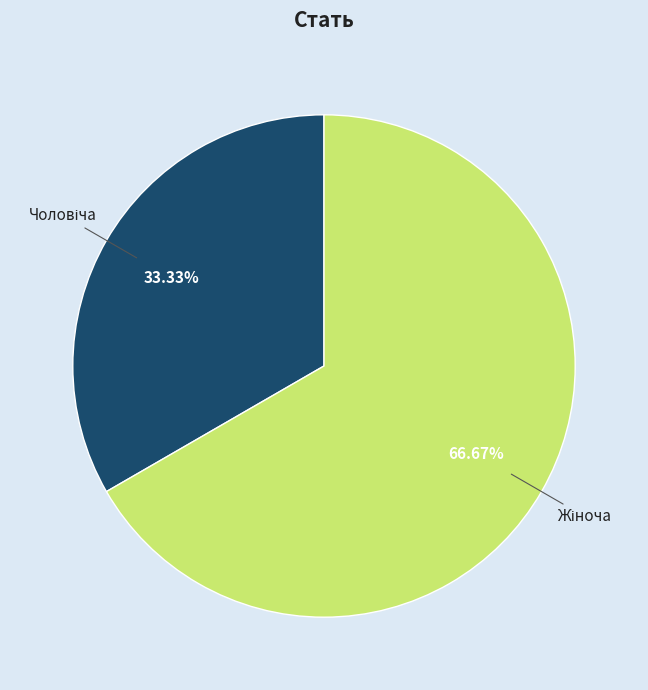

Does any single category account for the majority?

Yes